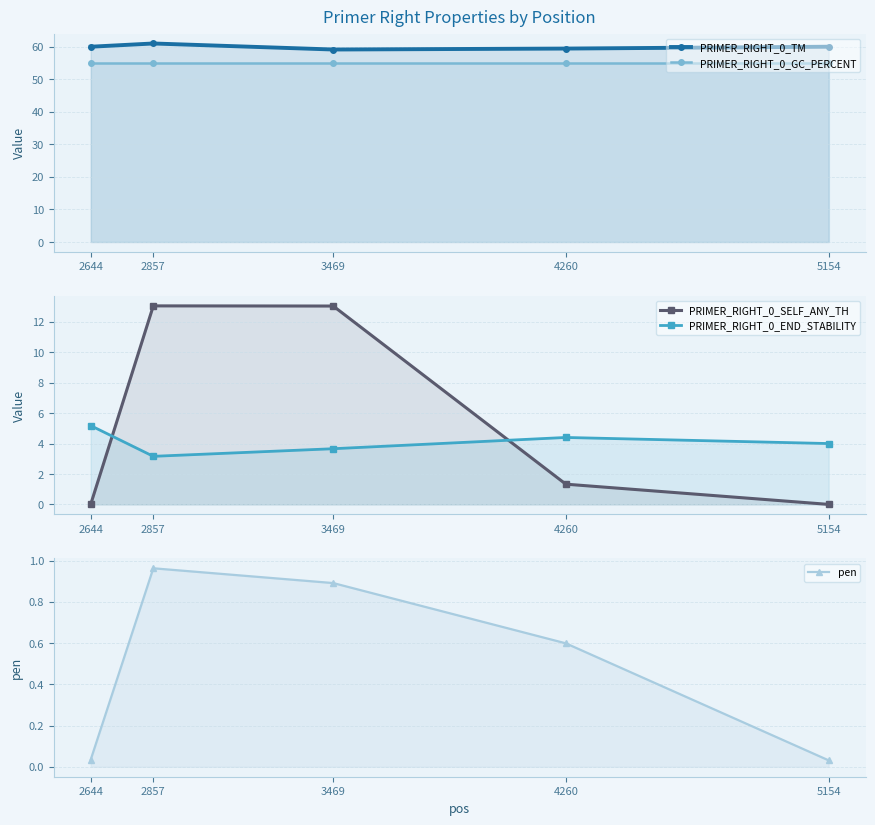

Reading left to right, extract all data points from this chart.

PRIMER_RIGHT_0_TM: 2644=60.0	2857=61.0	3469=59.1	4260=59.4	5154=60.0
PRIMER_RIGHT_0_GC_PERCENT: 2644=55.0	2857=55.0	3469=55.0	4260=55.0	5154=55.0
PRIMER_RIGHT_0_SELF_ANY_TH: 2644=0.0	2857=13.1	3469=13.0	4260=1.3	5154=0.0
PRIMER_RIGHT_0_END_STABILITY: 2644=5.2	2857=3.2	3469=3.7	4260=4.4	5154=4.0
pen: 2644=0.0	2857=1.0	3469=0.9	4260=0.6	5154=0.0